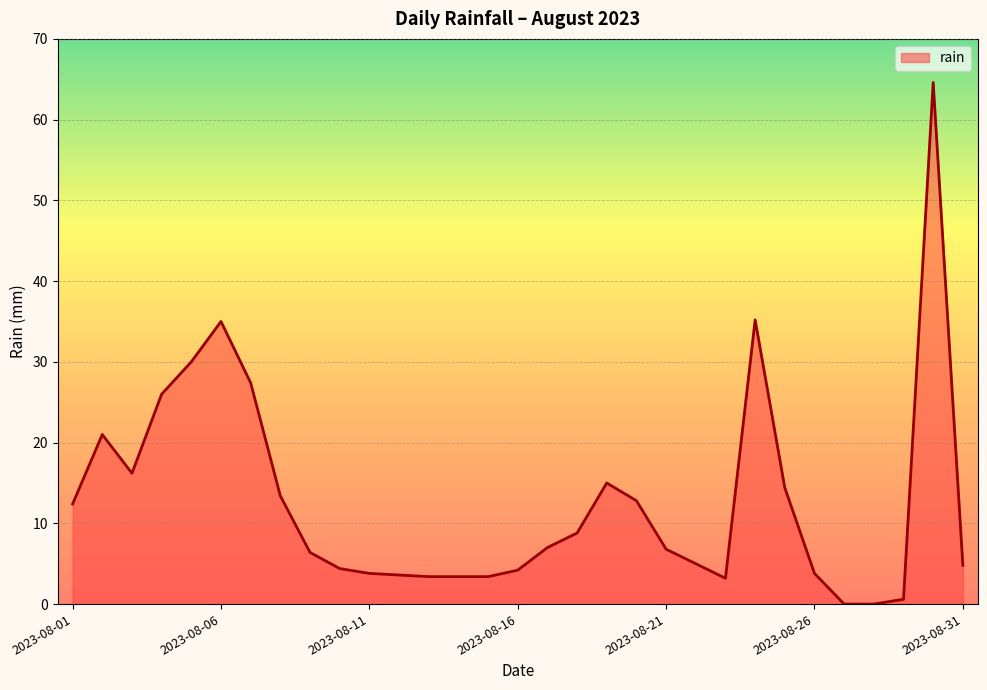

What is the difference between the maximum and minimum values?

64.6